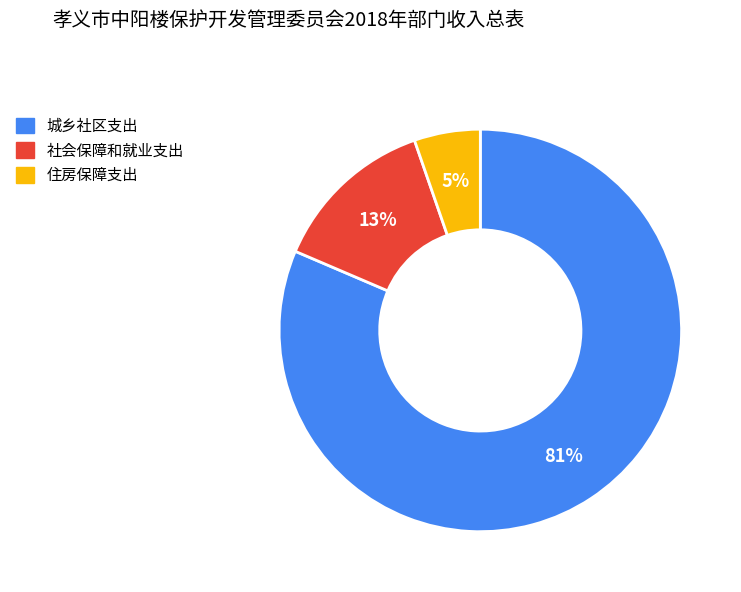

How many slices are in this pie chart?

3